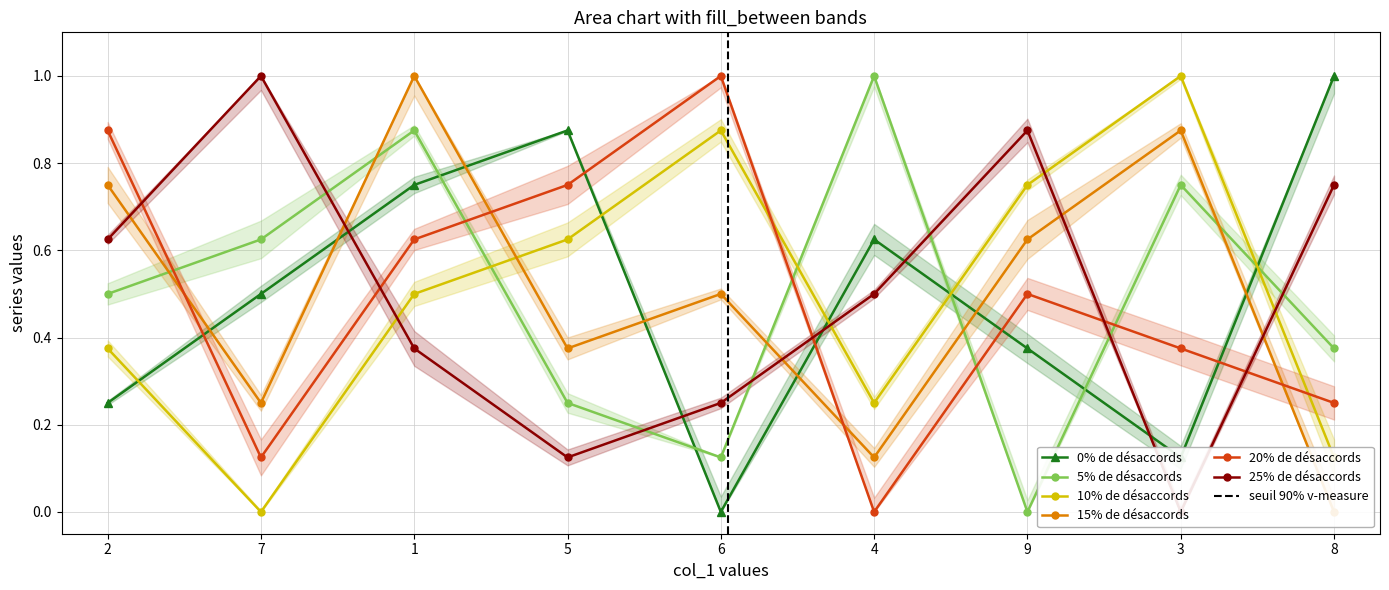

What is the total value across all series at 2?

3.4